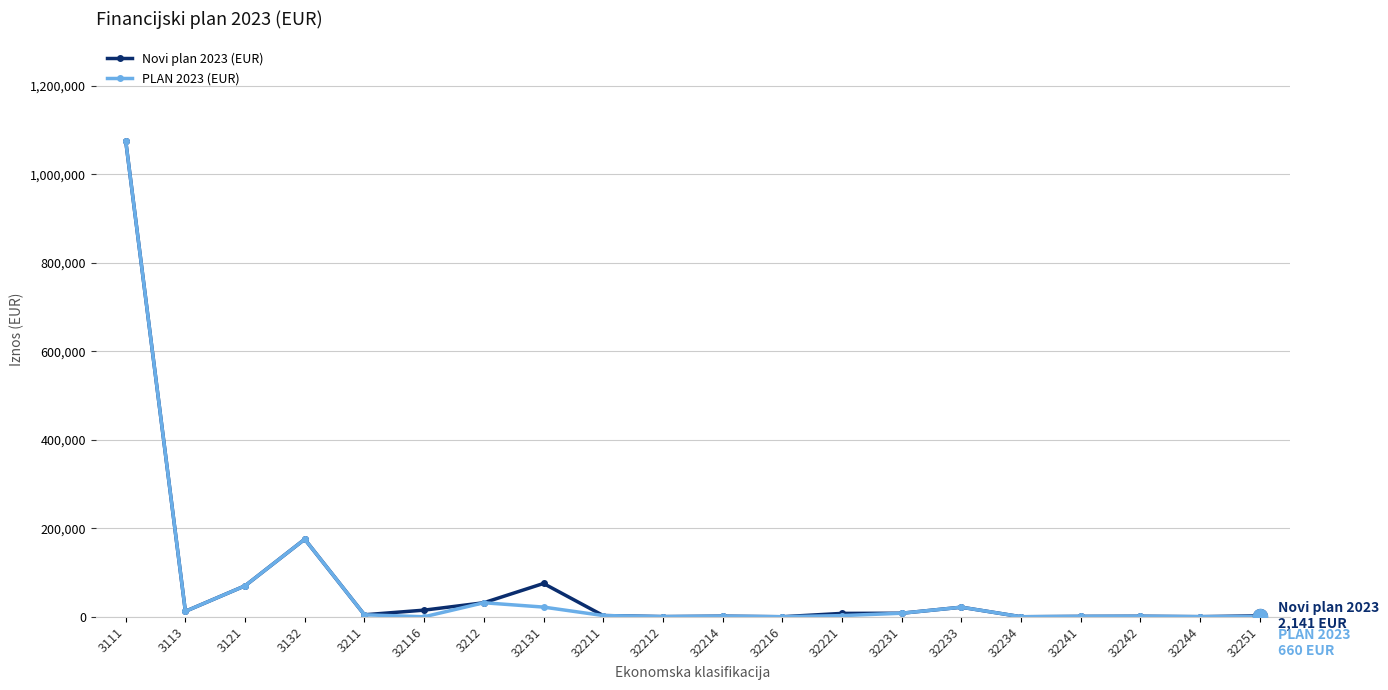

What is the value of the PLAN 2023 (EUR) point at the 20th from the left?

660.0